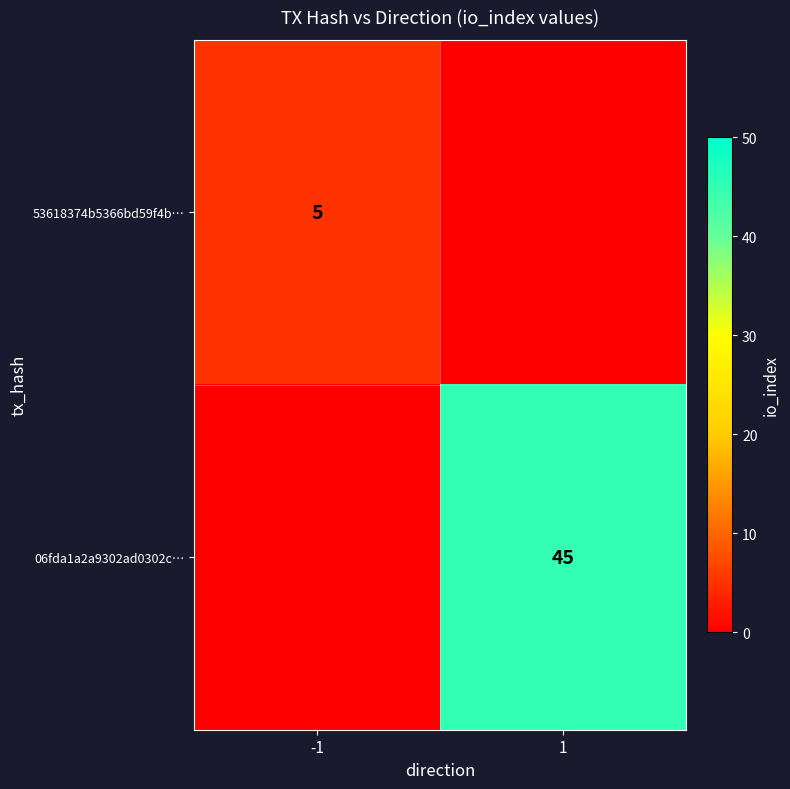

The 53618374b5366bd59f4b… series shows 5 at -1. True or false?

True